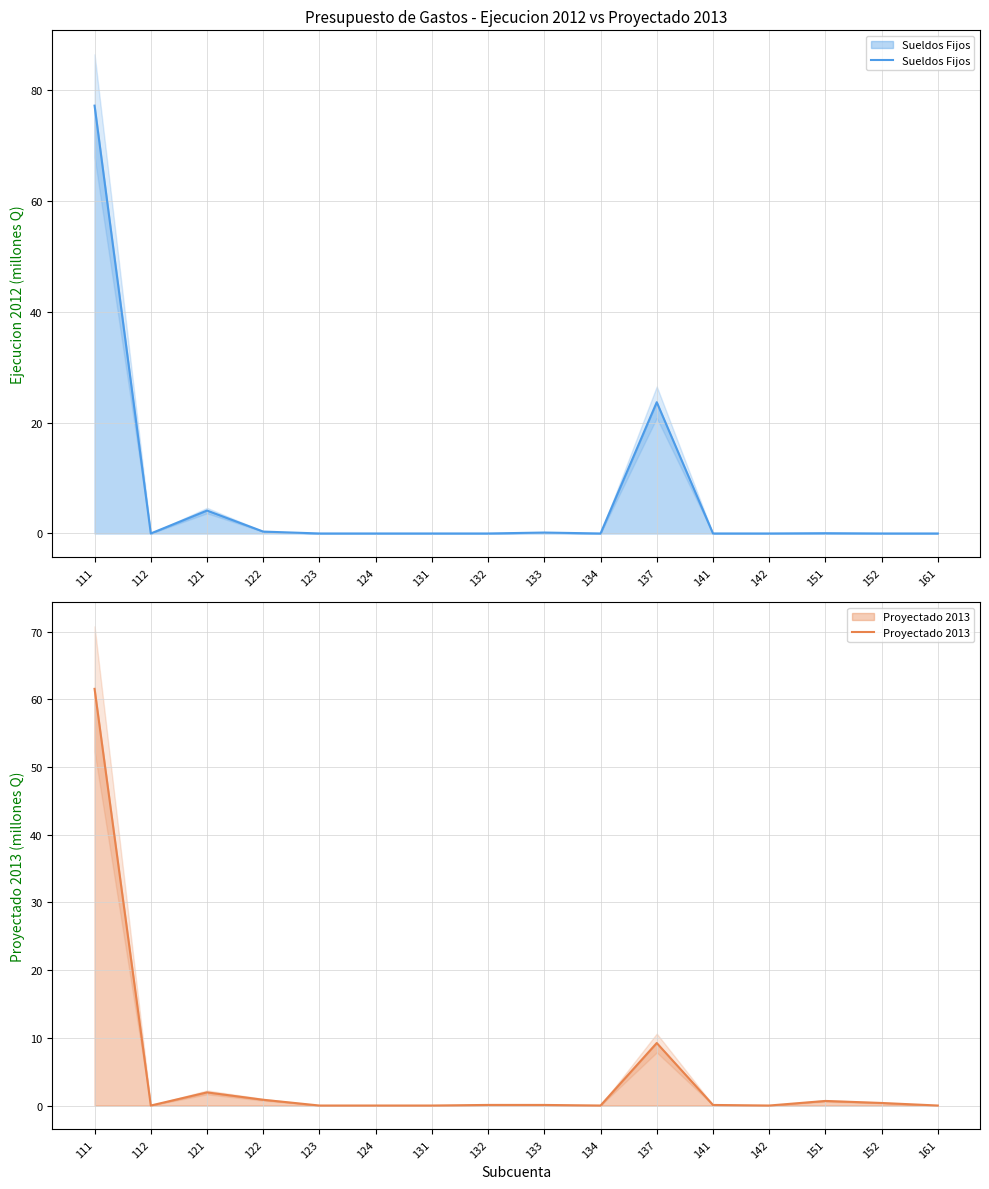

Count the number of categories in the chart.

16